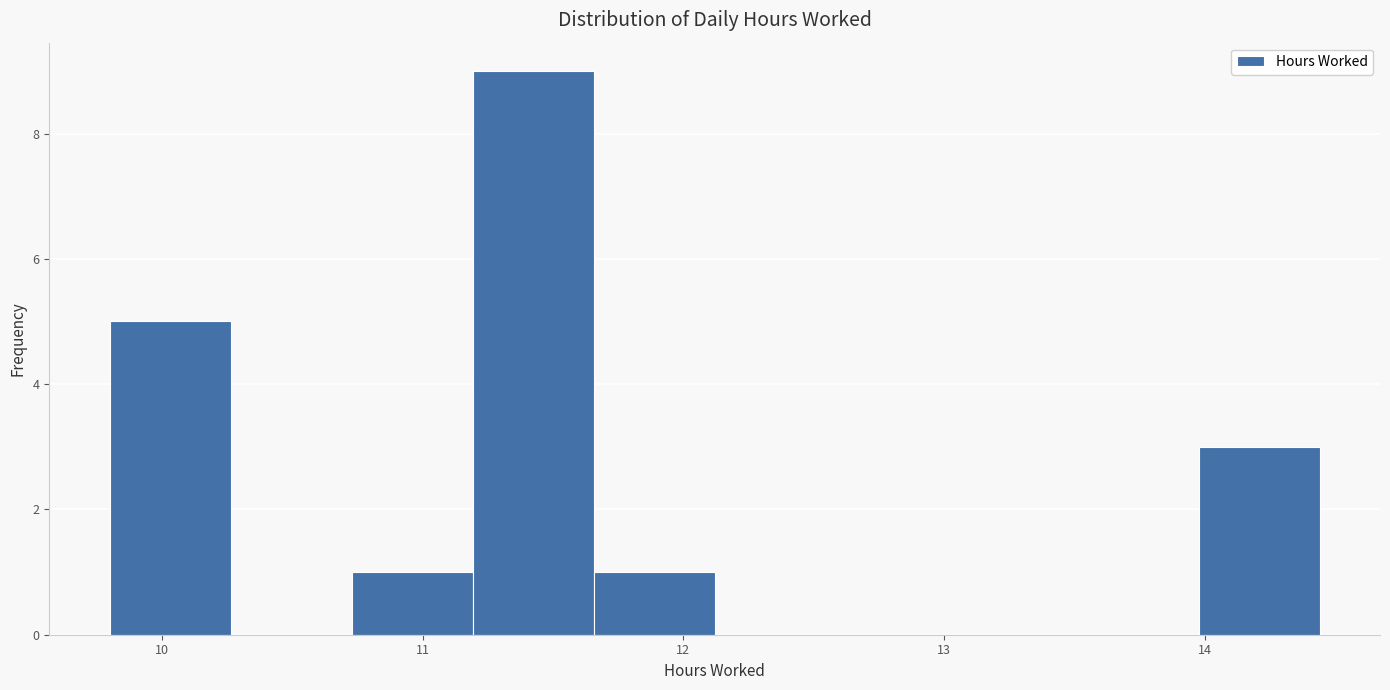

Reading left to right, transcribe this chart: for each bar, give the range it covers on the x-axis and its height. Neither the bar edges nor the heights are printed on the chart, so give them approximately, as read against the axes.

9.8 to 10.3: 5
10.3 to 10.7: 0
10.7 to 11.2: 1
11.2 to 11.7: 9
11.7 to 12.1: 1
12.1 to 12.6: 0
12.6 to 13.0: 0
13.0 to 13.5: 0
13.5 to 14.0: 0
14.0 to 14.4: 3